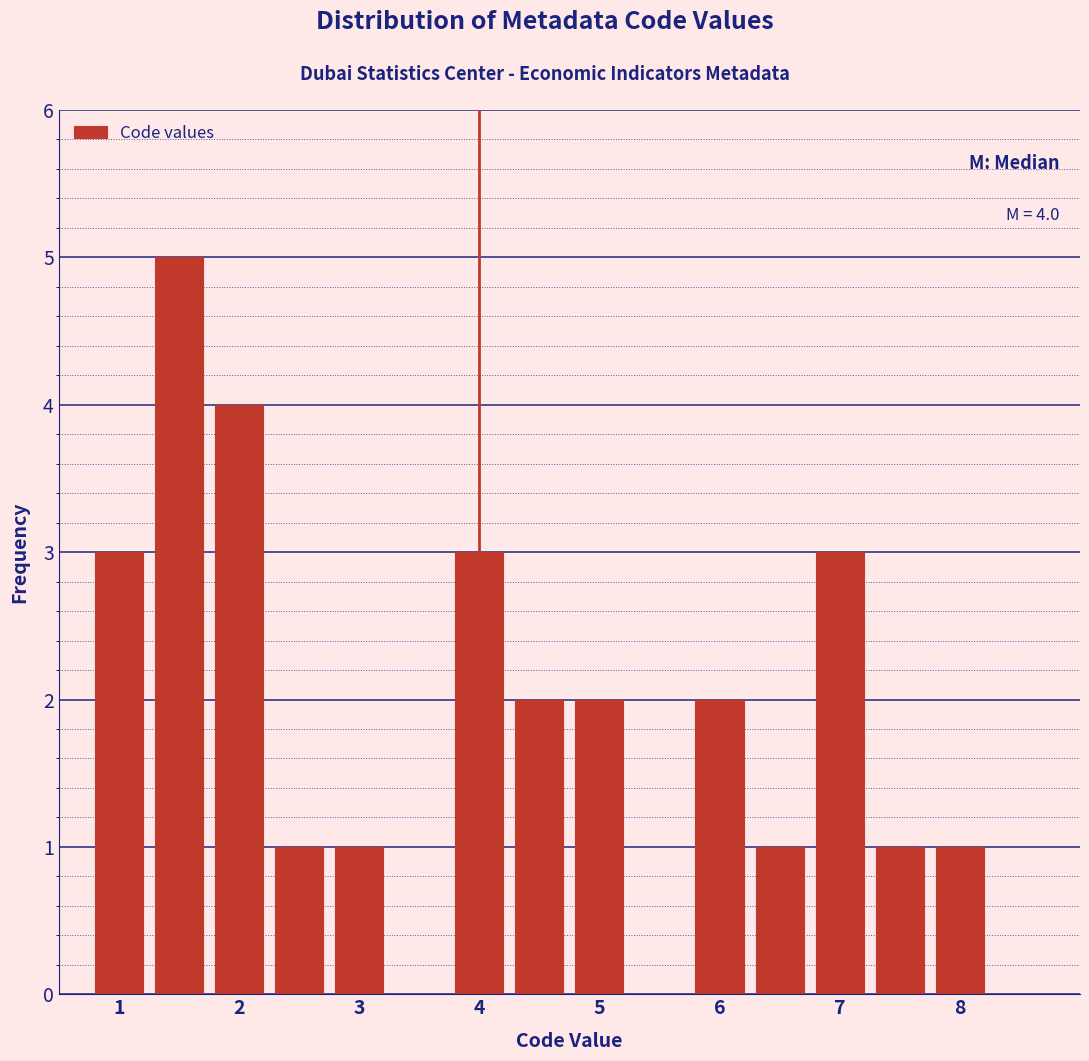

Over which range of the x-axis is the bar tallest?

1.25 to 1.75